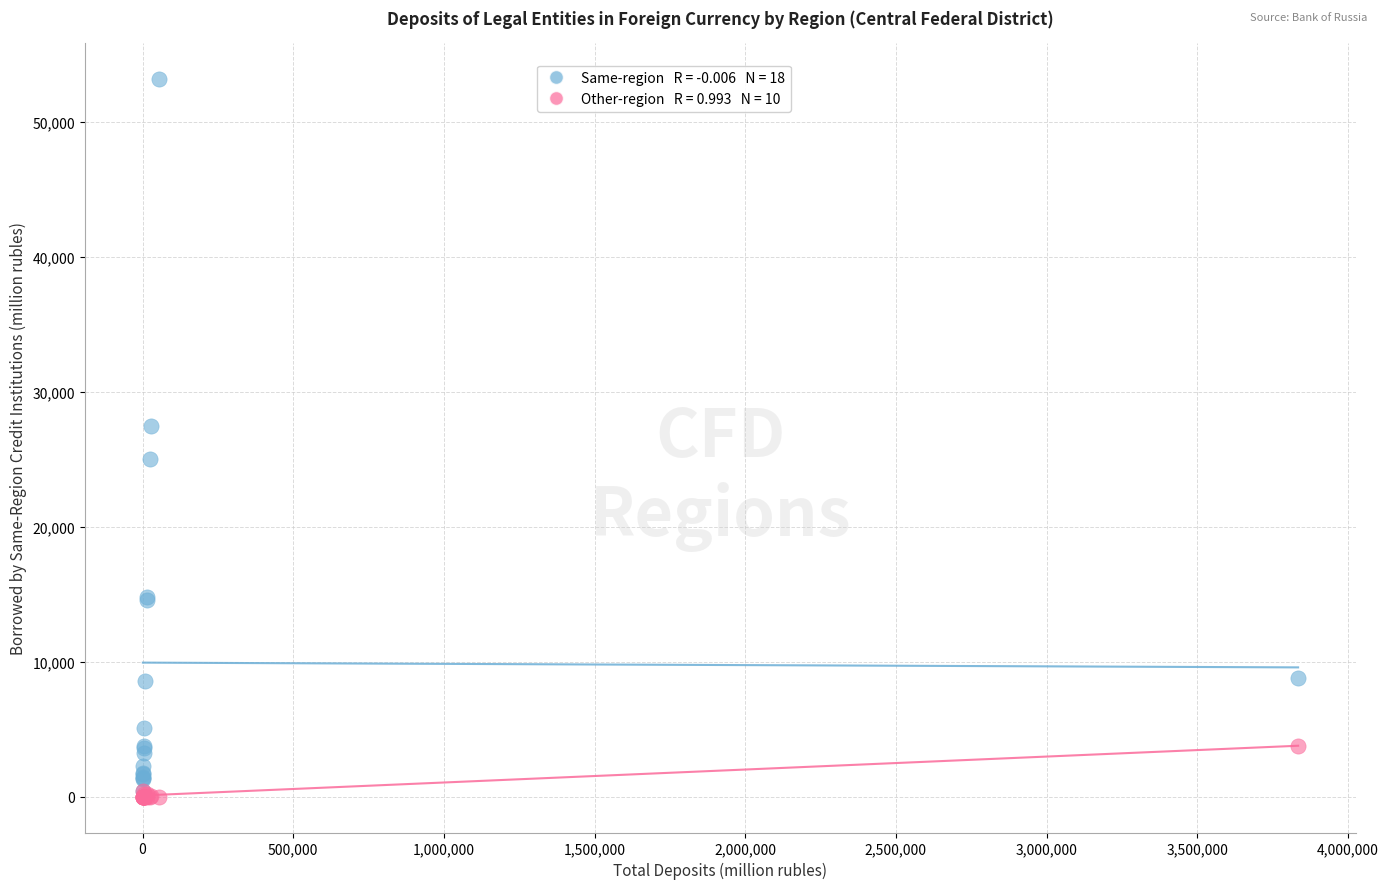

Across all series, what Y value is closest to 26596?

27472